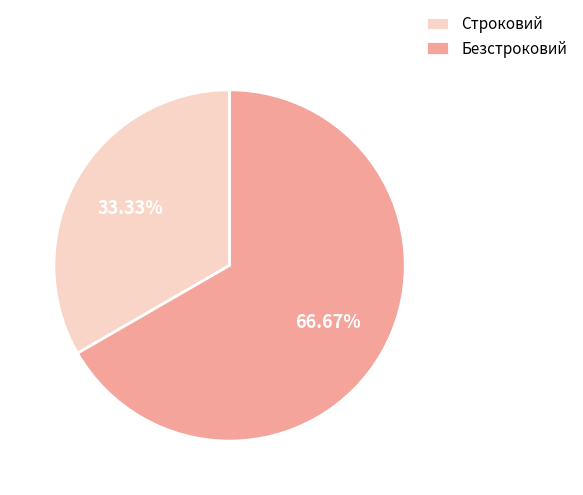

What is the smallest slice in the pie chart?

Строковий